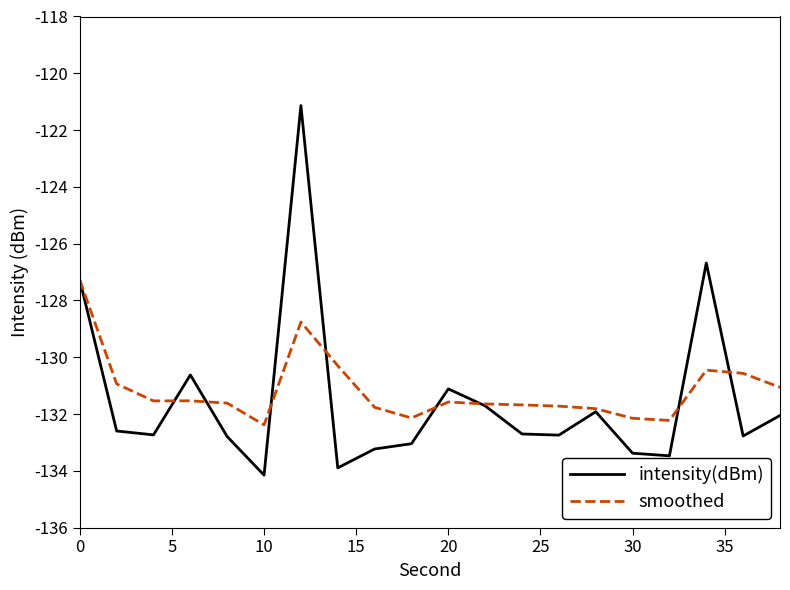

Does the chart have visible grid lines?

No